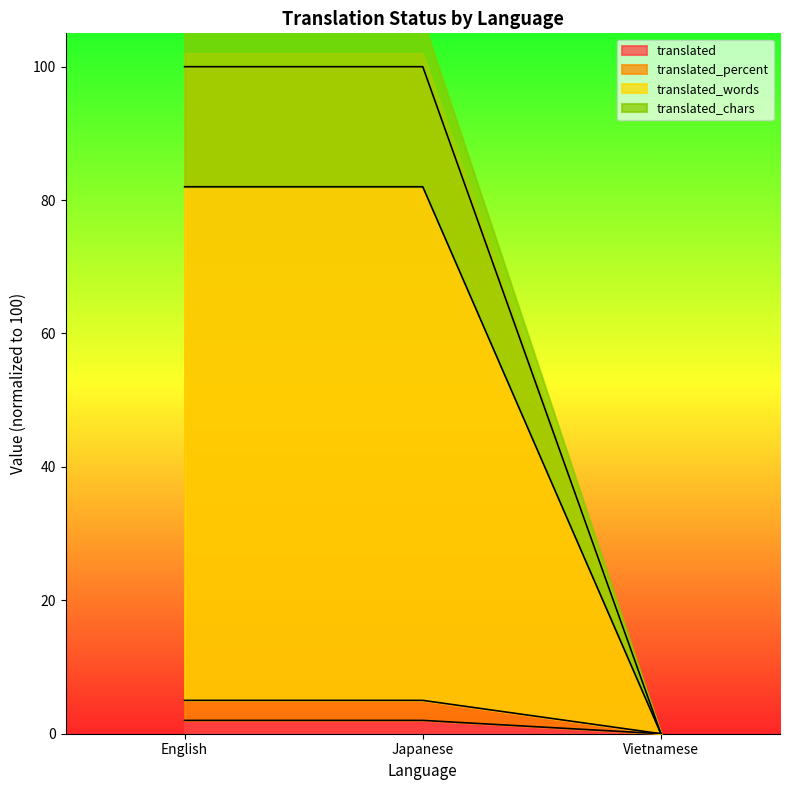

At how many categories does at least one series exceed 37?

2